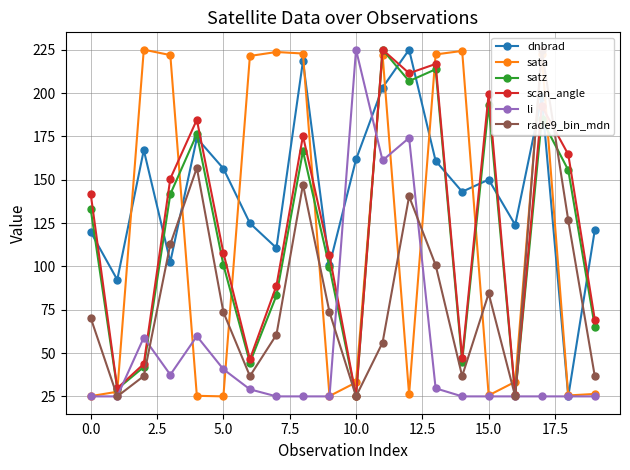

Is this an area chart (filled region under the line)?

No